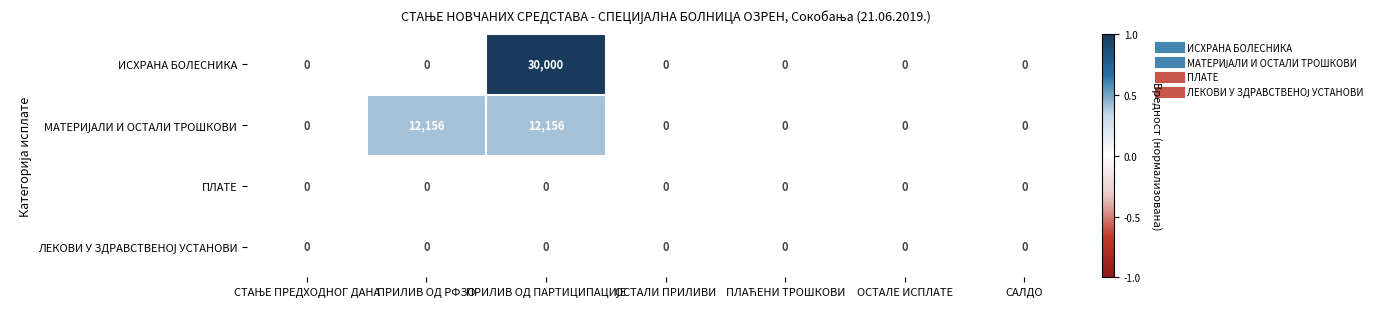

What is the total value across all series at ПРИЛИВ ОД РФЗО?

12156